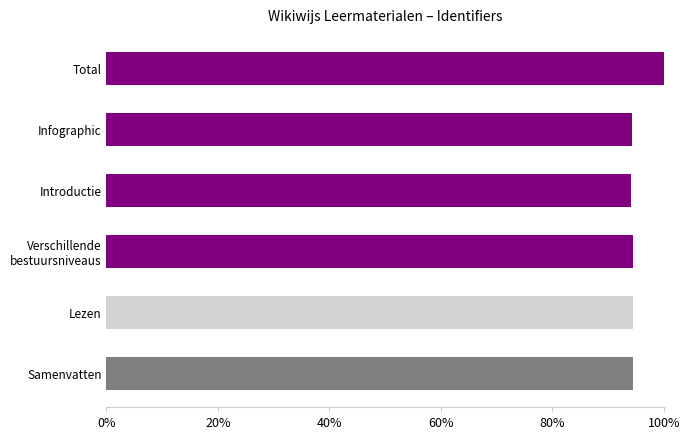

What is the change in value from Lezen to Total?

+5.5